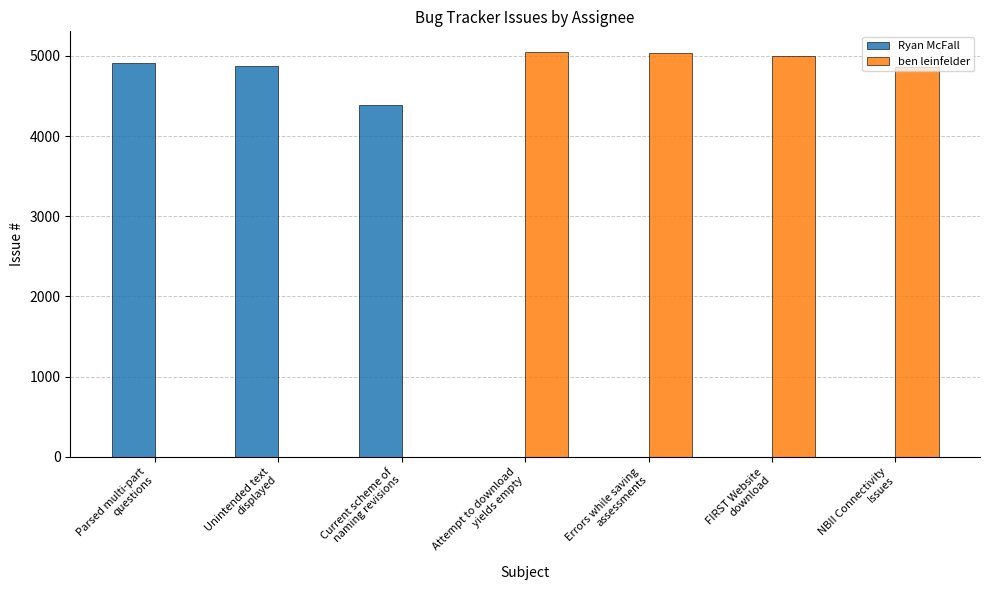

What is the sum of all ben leinfelder values?

19952